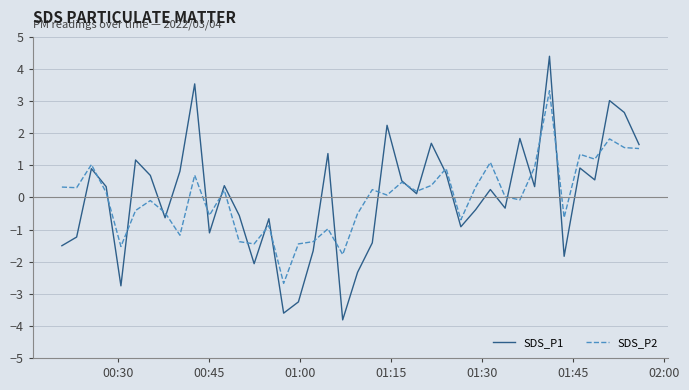

True or false: SDS_P2 has more than 1 points higher than both neighbors.

True